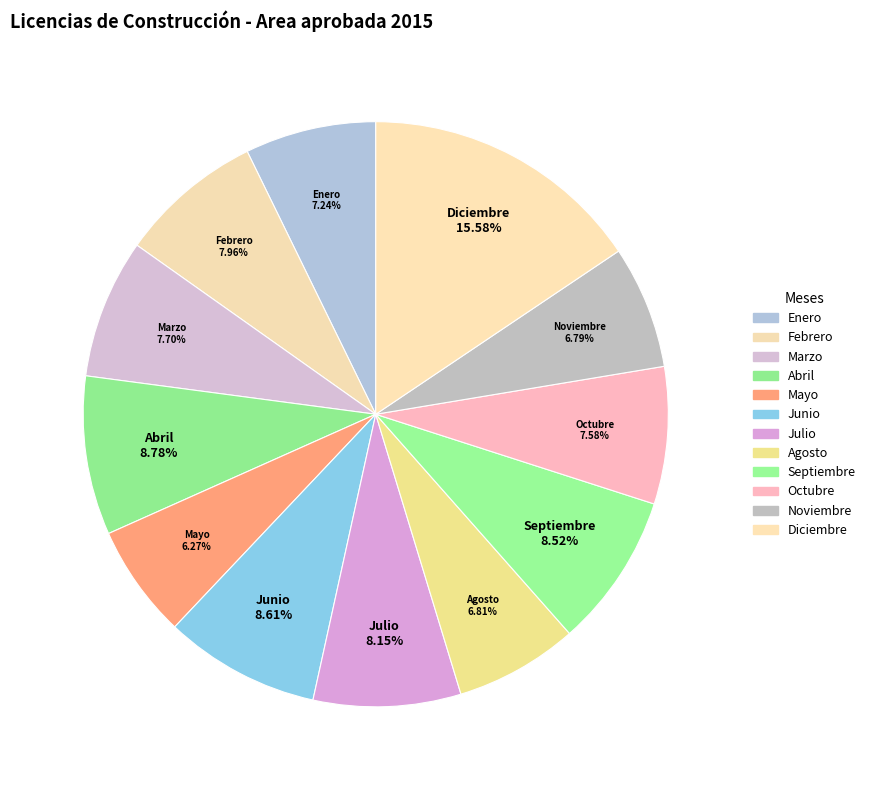

Is Abril the majority of the pie?

No